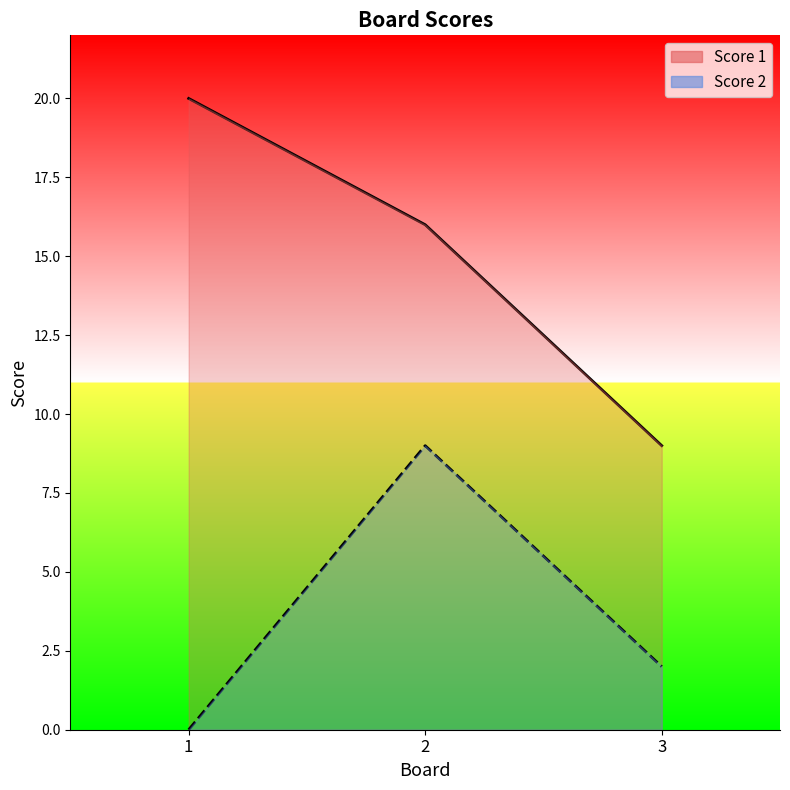

At 1, list the series in order from smallest to largest.

Score 2, Score 1